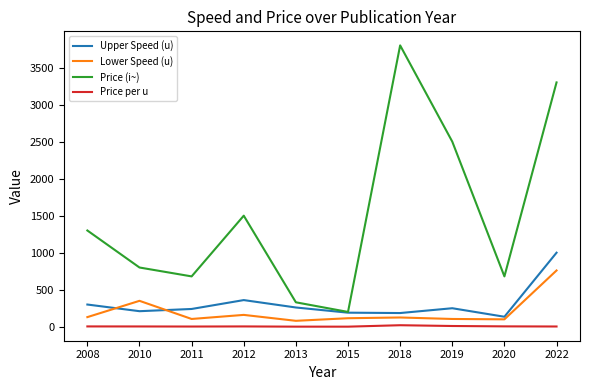

What is the minimum value for Upper Speed (u)?

135.0